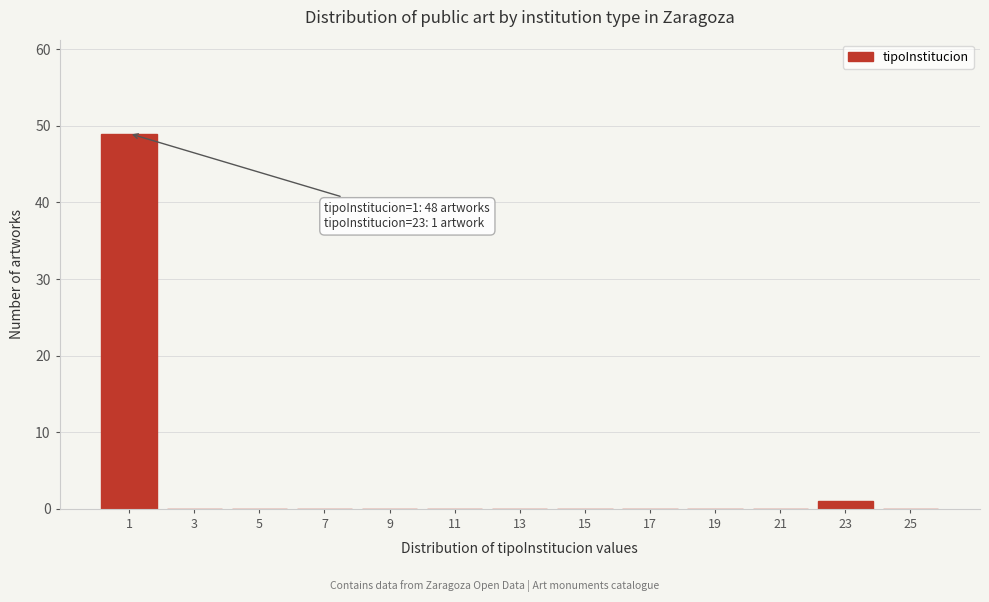

Reading left to right, extract all data points from this chart.

1=49	3=0	5=0	7=0	9=0	11=0	13=0	15=0	17=0	19=0	21=0	23=1	25=0